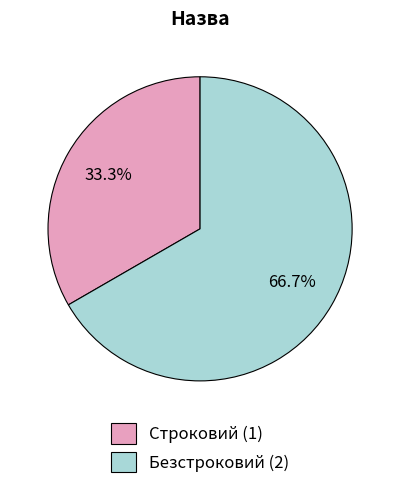

Is the sum of Строковий and Безстроковий greater than half?

Yes